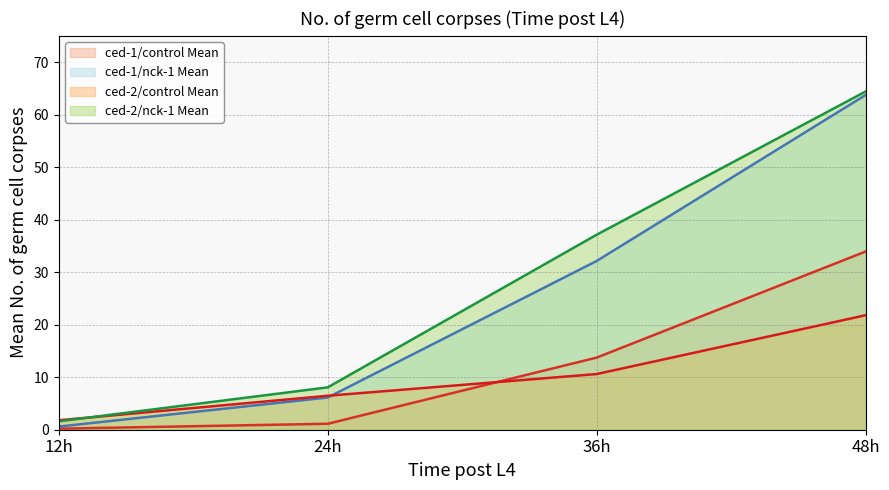

Is the value of ced-1/control Mean at 24h greater than the value of ced-2/control Mean at 36h?

No